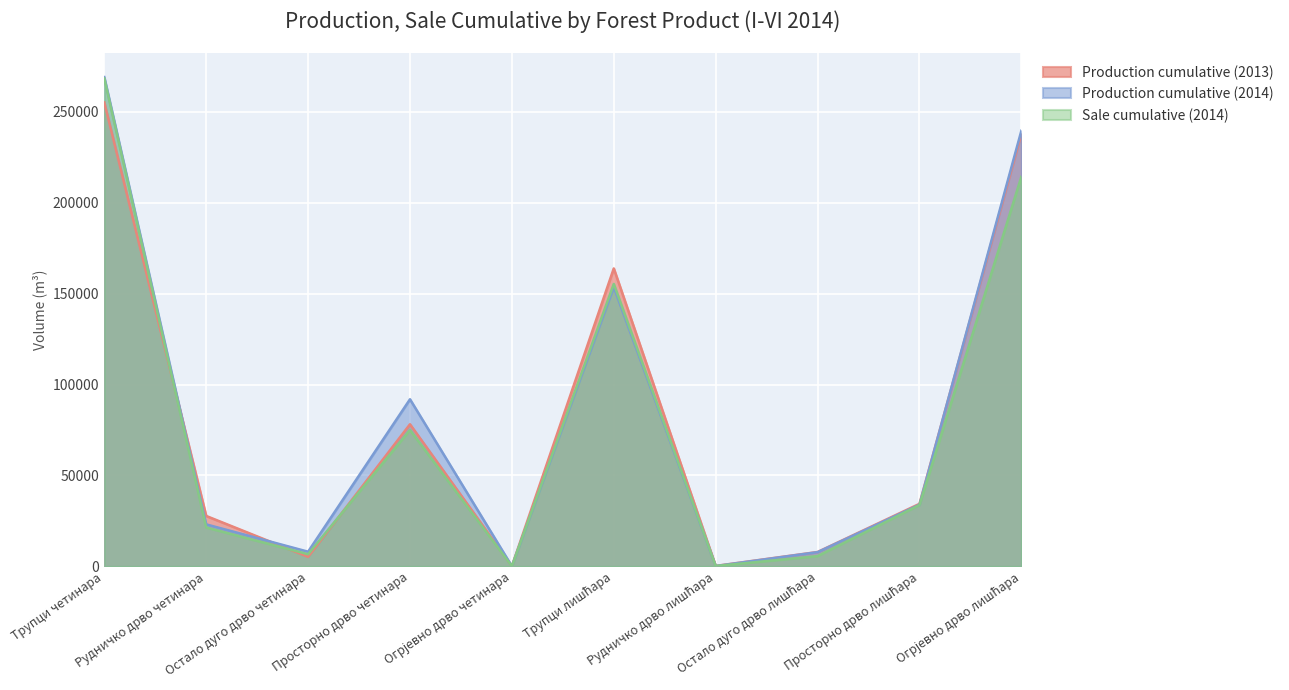

Is it true that Production cumulative (2014) equals 51351 at Просторно дрво лишћара?

False